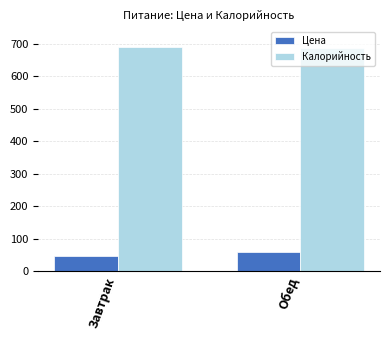

List the series in order of their overall mean, highest first.

Калорийность, Цена